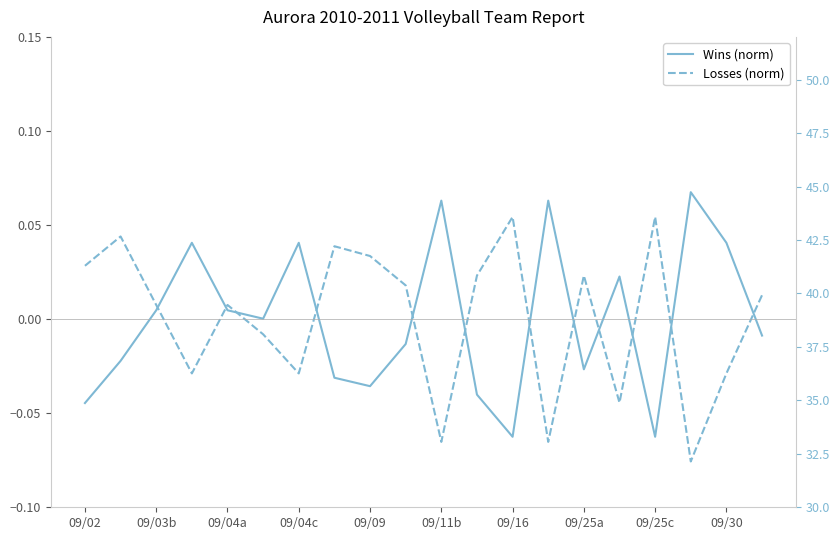

Rank the series by their maximum value, from highest to lowest.

Wins (norm), Losses (norm)